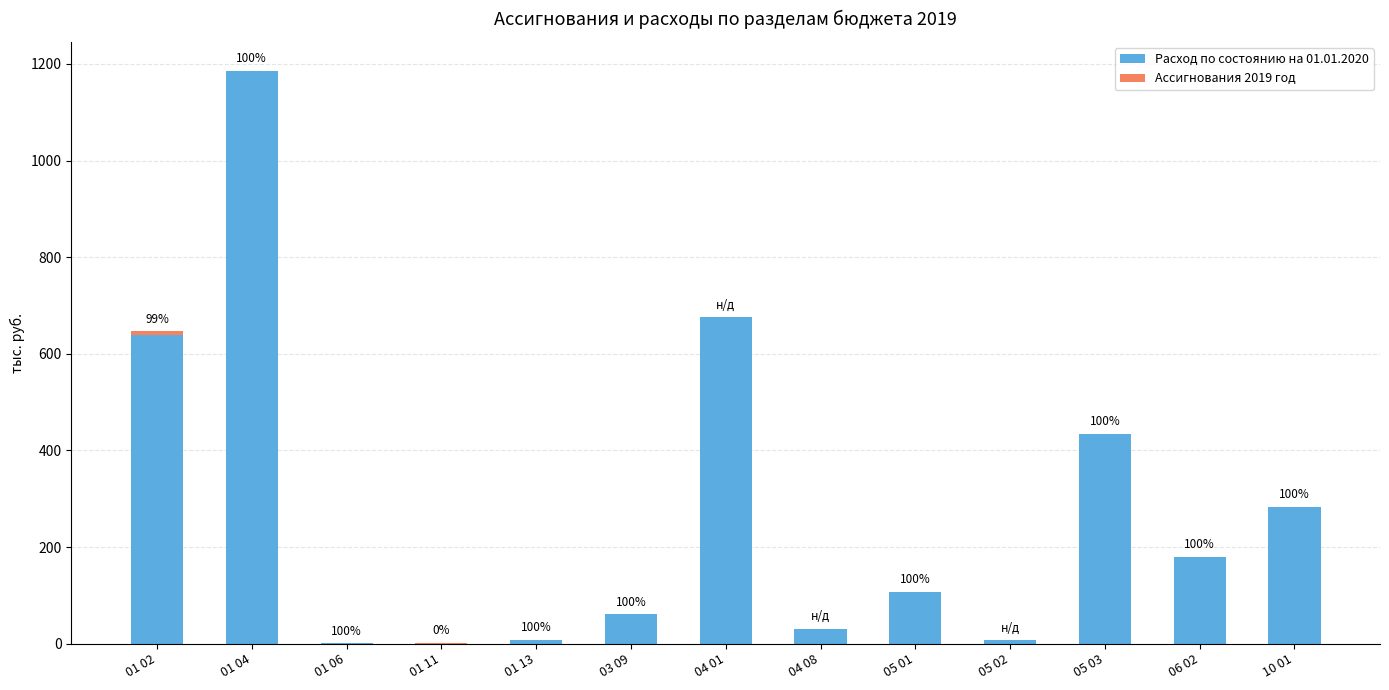

What is the total value across all series at 01 04?

1186.3